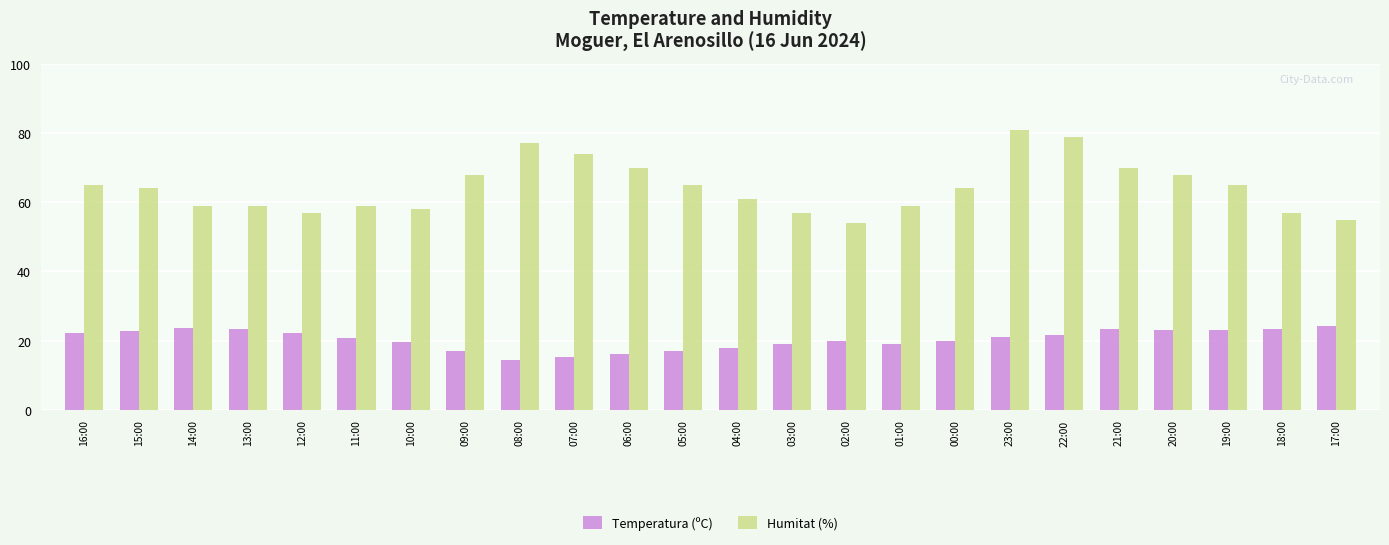

What is the sum of the Temperatura (ºC) values at 13:00 and 00:00?

43.4